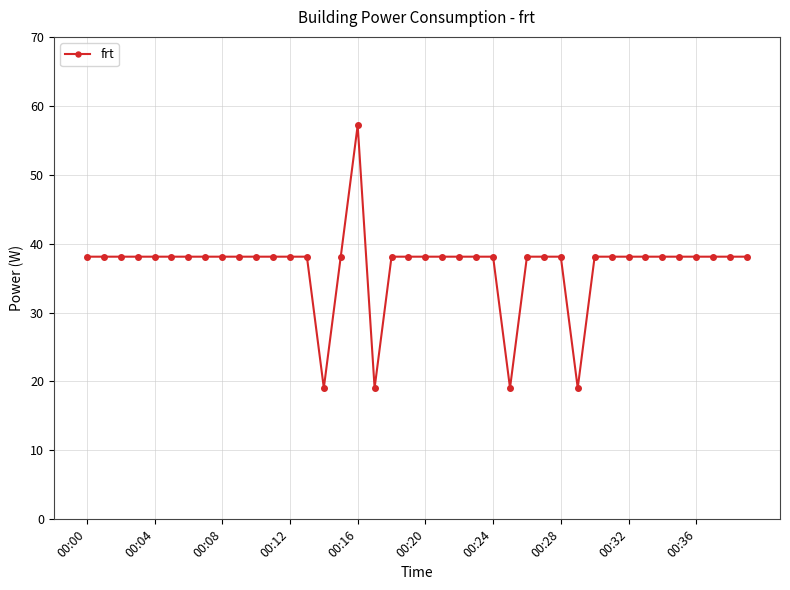

What is the value of the 30th point from the left?

19.1